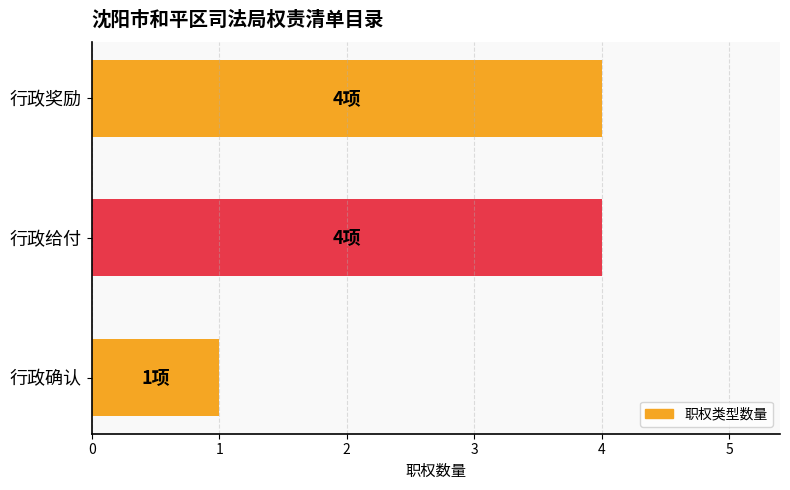

Reading top to bottom, list all the values displayed in this chart.

行政奖励=4	行政给付=4	行政确认=1